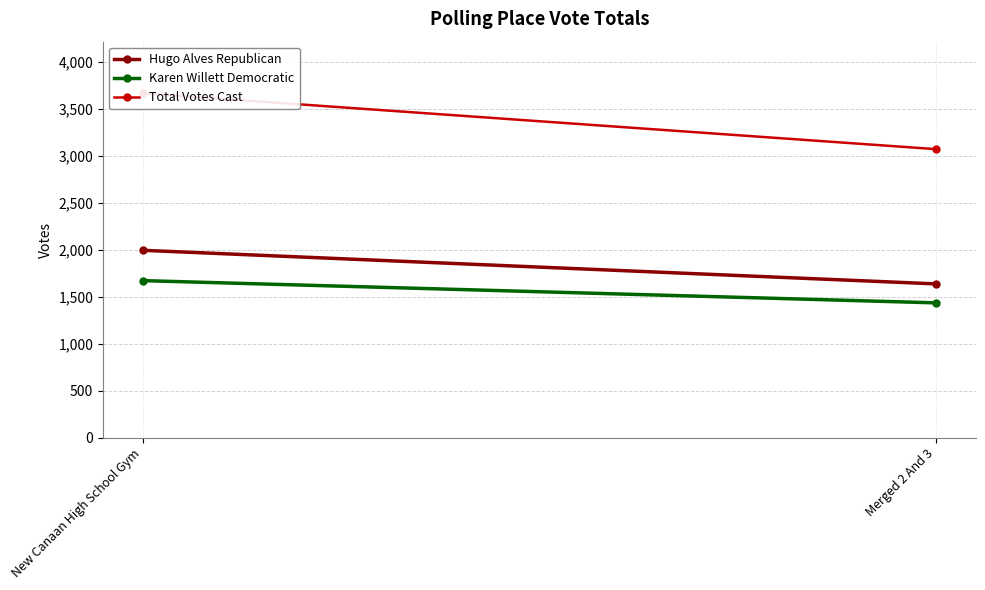

Is this an area chart (filled region under the line)?

No